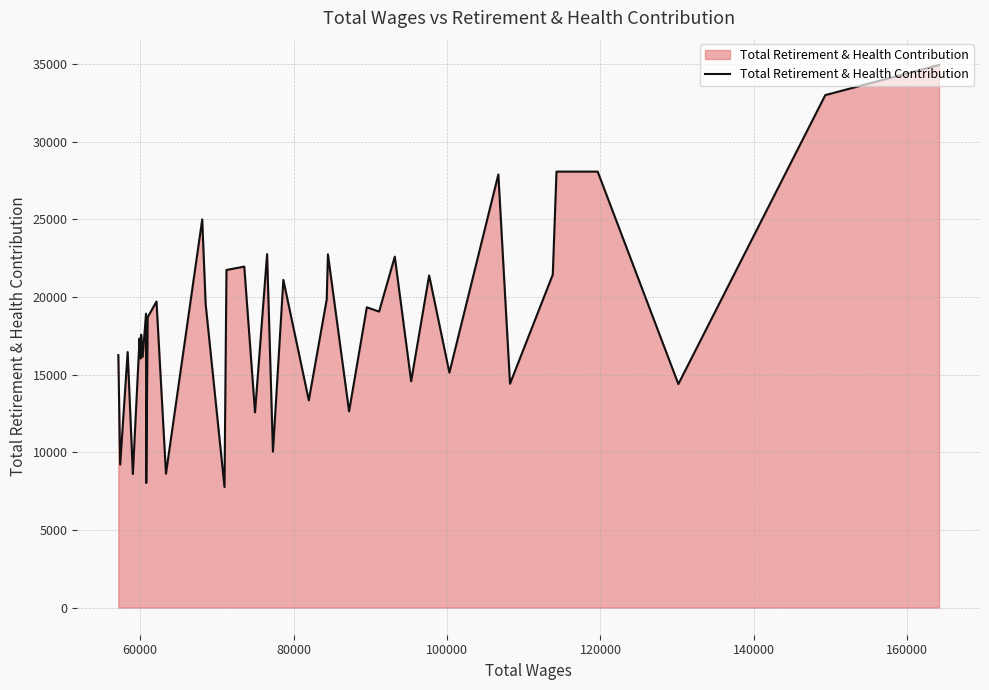

What is the maximum value shown in the chart?

34943